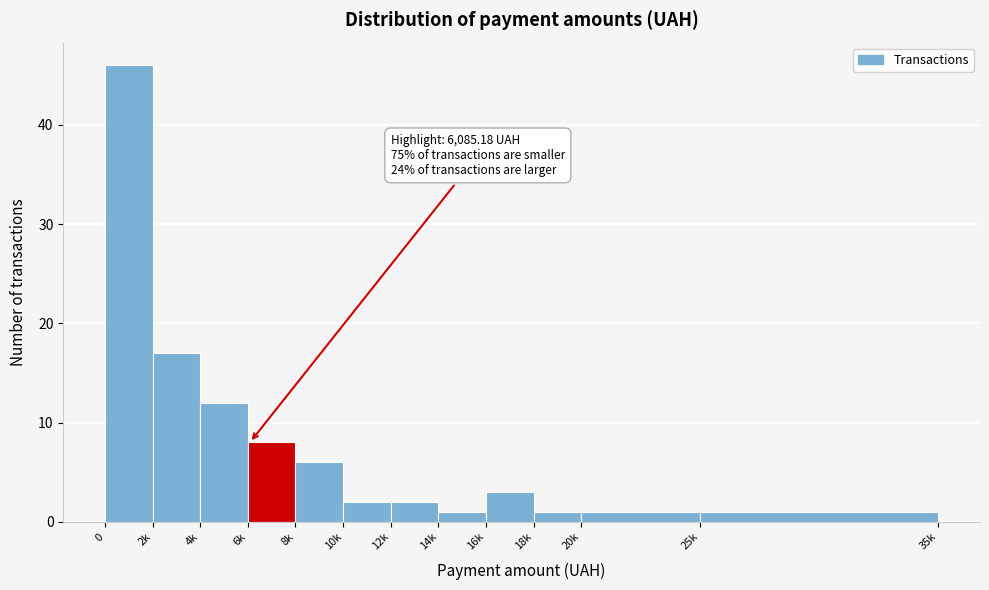

Reading left to right, extract all data points from this chart.

46	17	12	8	6	2	2	1	3	1	1	1